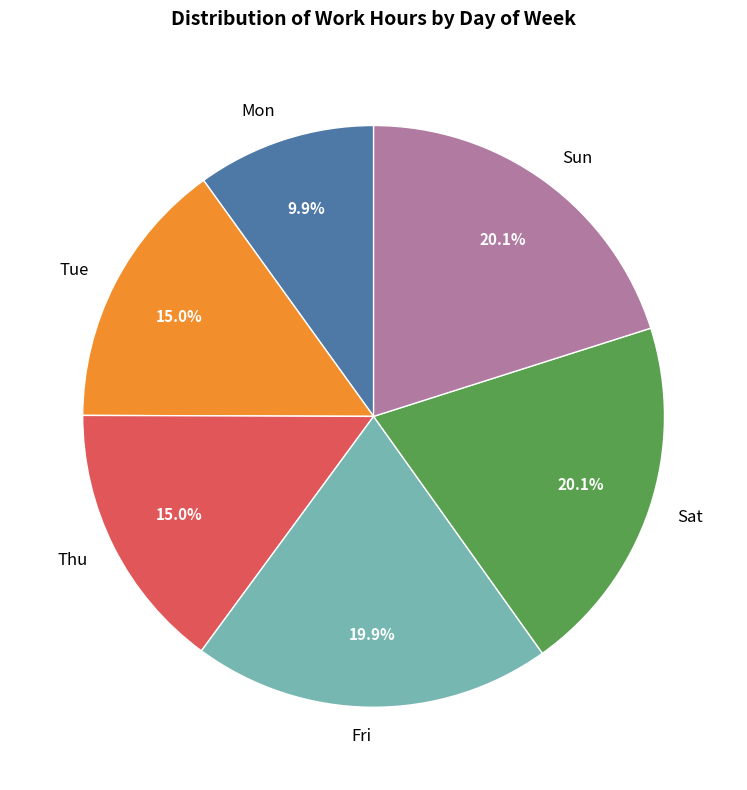

How much of the chart is everything except Thu?

85.0%